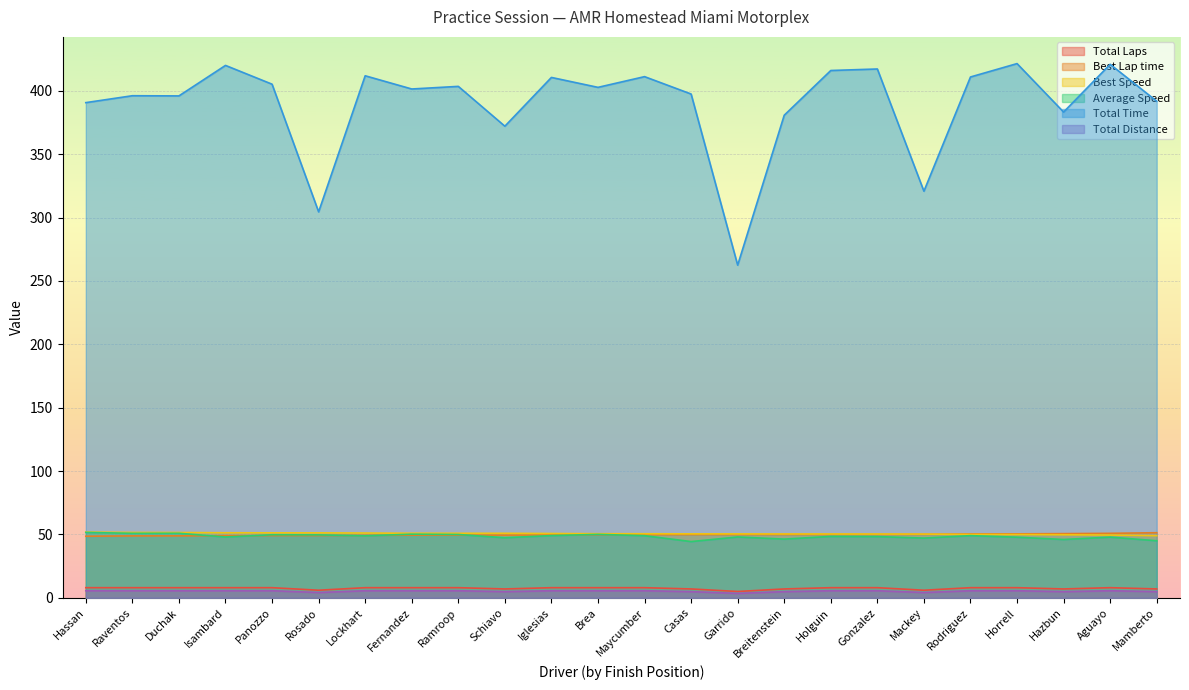

Where does the Average Speed series first go above 48?

Hassan